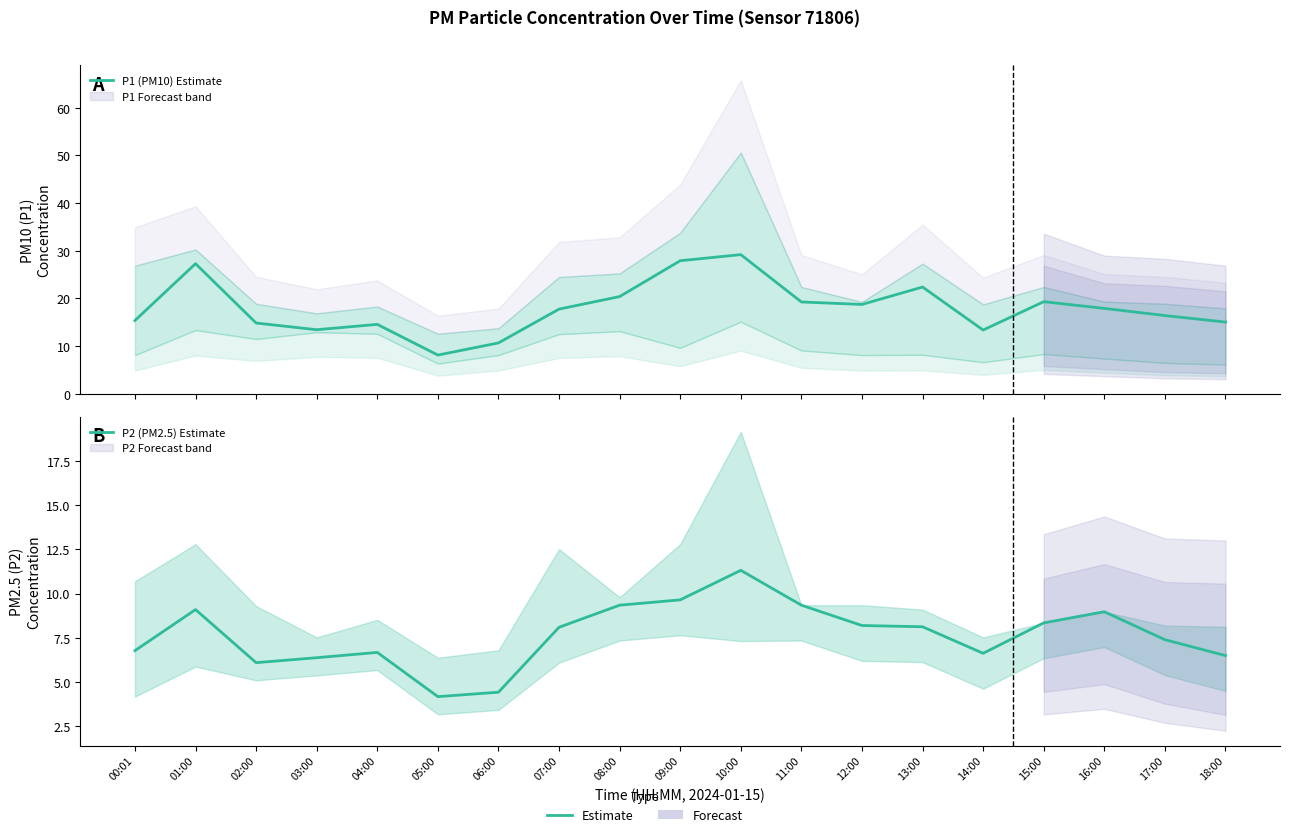

List the series in order of their overall mean, highest first.

P1 (PM10) Estimate, P2 (PM2.5) Estimate